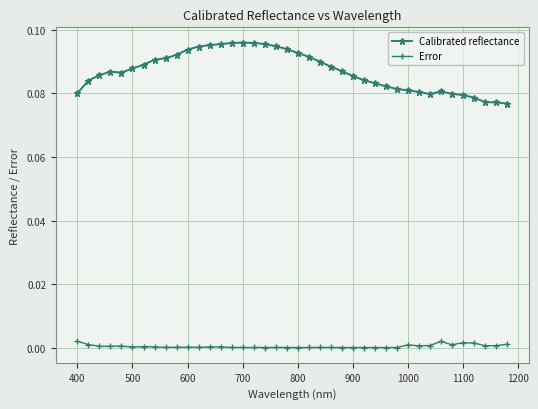

Rank the series by their average value, from highest to lowest.

Calibrated reflectance, Error